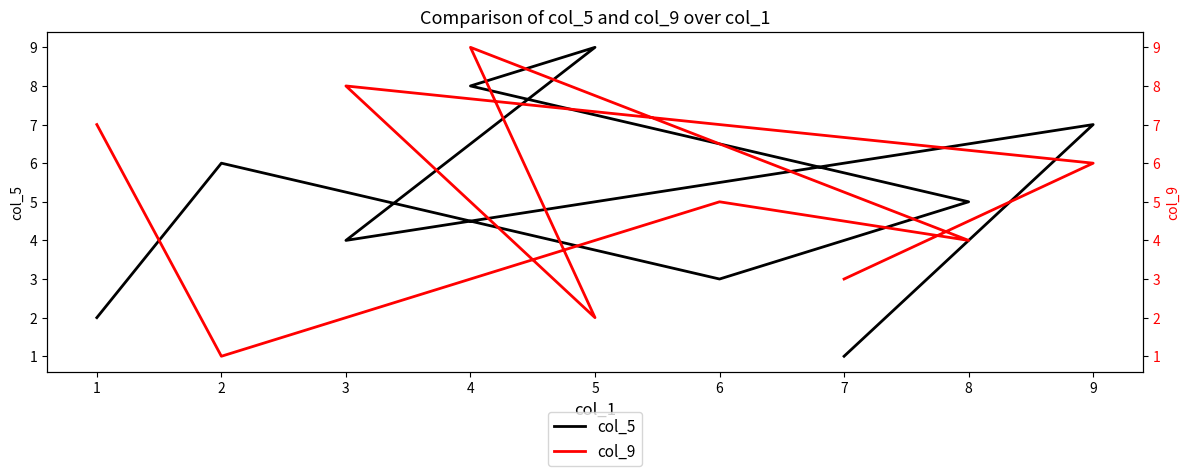

Reading right to left, extract all data points from this chart.

col_5: 2	6	3	5	8	9	4	7	1
col_9: 7	1	5	4	9	2	8	6	3